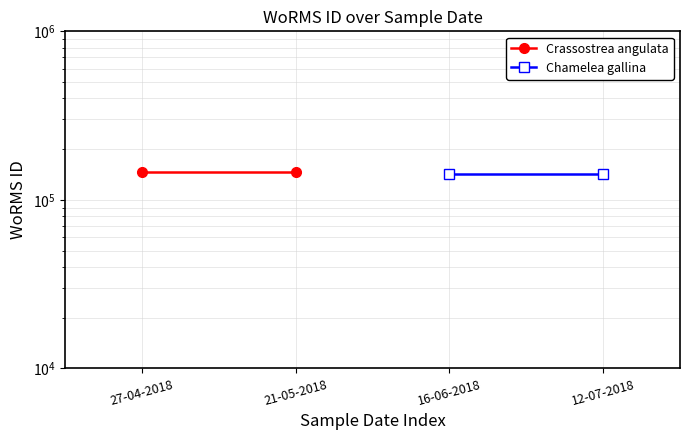

What is the highest value of the Chamelea gallina series?

141907